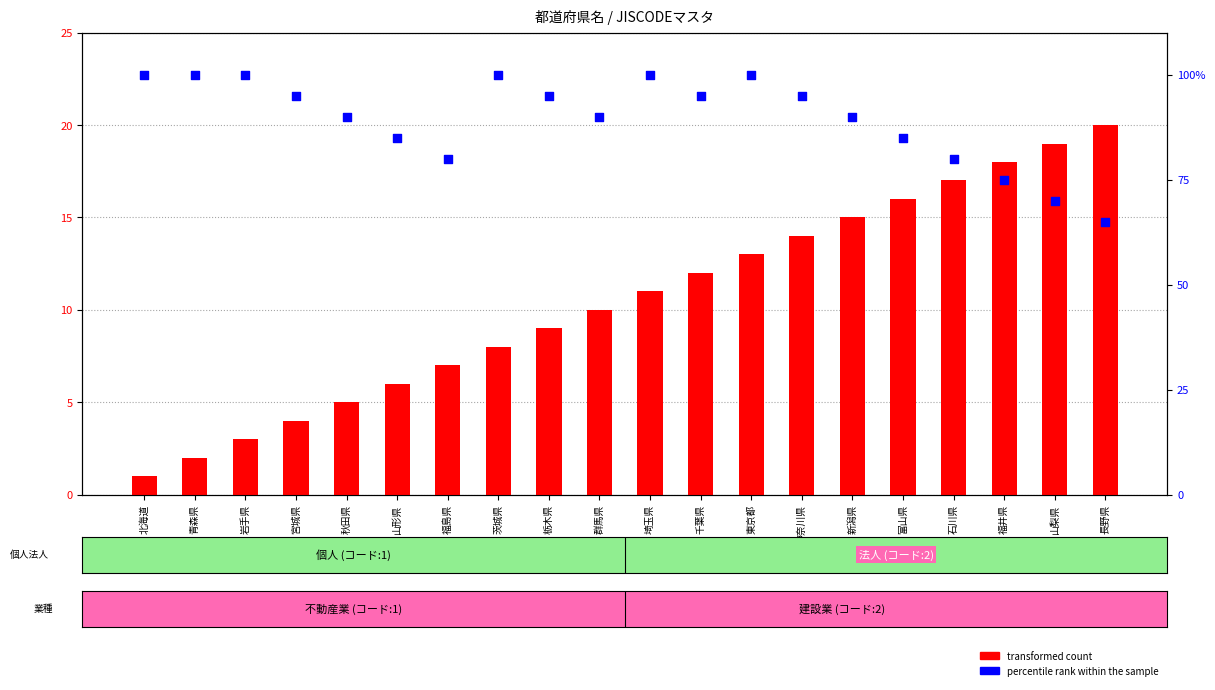

Which series has the largest Y range (max minus min)?

percentile rank within the sample